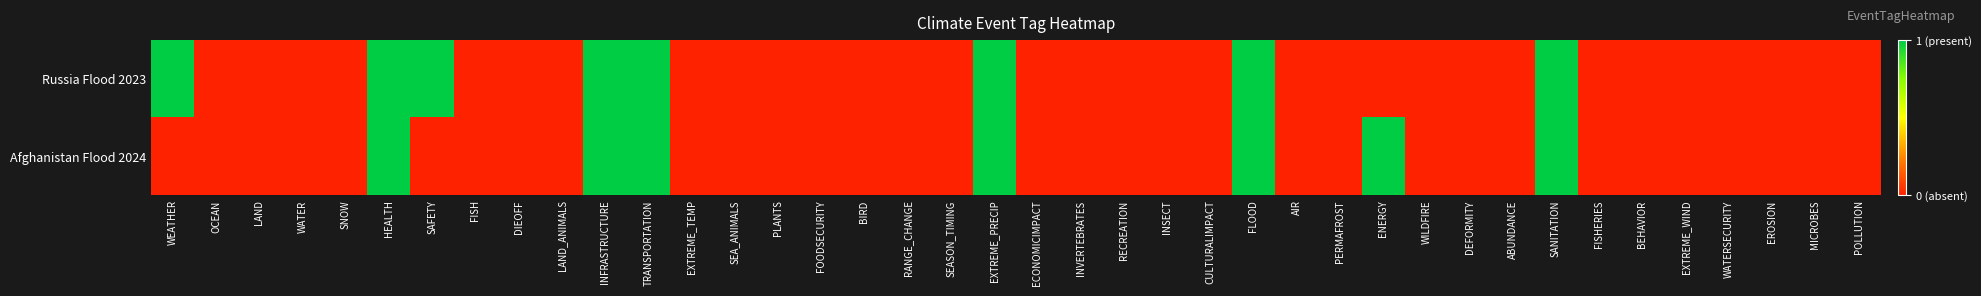

Reading right to left, list all the values displayed in this chart.

Russia Flood 2023: POLLUTION=0	MICROBES=0	EROSION=0	WATERSECURITY=0	EXTREME_WIND=0	BEHAVIOR=0	FISHERIES=0	SANITATION=1	ABUNDANCE=0	DEFORMITY=0	WILDFIRE=0	ENERGY=0	PERMAFROST=0	AIR=0	FLOOD=1	CULTURALIMPACT=0	INSECT=0	RECREATION=0	INVERTEBRATES=0	ECONOMICIMPACT=0	EXTREME_PRECIP=1	SEASON_TIMING=0	RANGE_CHANGE=0	BIRD=0	FOODSECURITY=0	PLANTS=0	SEA_ANIMALS=0	EXTREME_TEMP=0	TRANSPORTATION=1	INFRASTRUCTURE=1	LAND_ANIMALS=0	DIEOFF=0	FISH=0	SAFETY=1	HEALTH=1	SNOW=0	WATER=0	LAND=0	OCEAN=0	WEATHER=1
Afghanistan Flood 2024: POLLUTION=0	MICROBES=0	EROSION=0	WATERSECURITY=0	EXTREME_WIND=0	BEHAVIOR=0	FISHERIES=0	SANITATION=1	ABUNDANCE=0	DEFORMITY=0	WILDFIRE=0	ENERGY=1	PERMAFROST=0	AIR=0	FLOOD=1	CULTURALIMPACT=0	INSECT=0	RECREATION=0	INVERTEBRATES=0	ECONOMICIMPACT=0	EXTREME_PRECIP=1	SEASON_TIMING=0	RANGE_CHANGE=0	BIRD=0	FOODSECURITY=0	PLANTS=0	SEA_ANIMALS=0	EXTREME_TEMP=0	TRANSPORTATION=1	INFRASTRUCTURE=1	LAND_ANIMALS=0	DIEOFF=0	FISH=0	SAFETY=0	HEALTH=1	SNOW=0	WATER=0	LAND=0	OCEAN=0	WEATHER=0